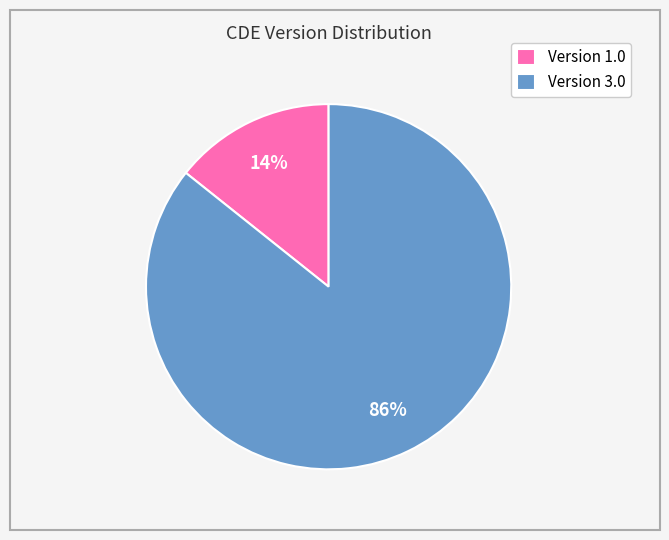

Which slice is the smallest?

Version 1.0